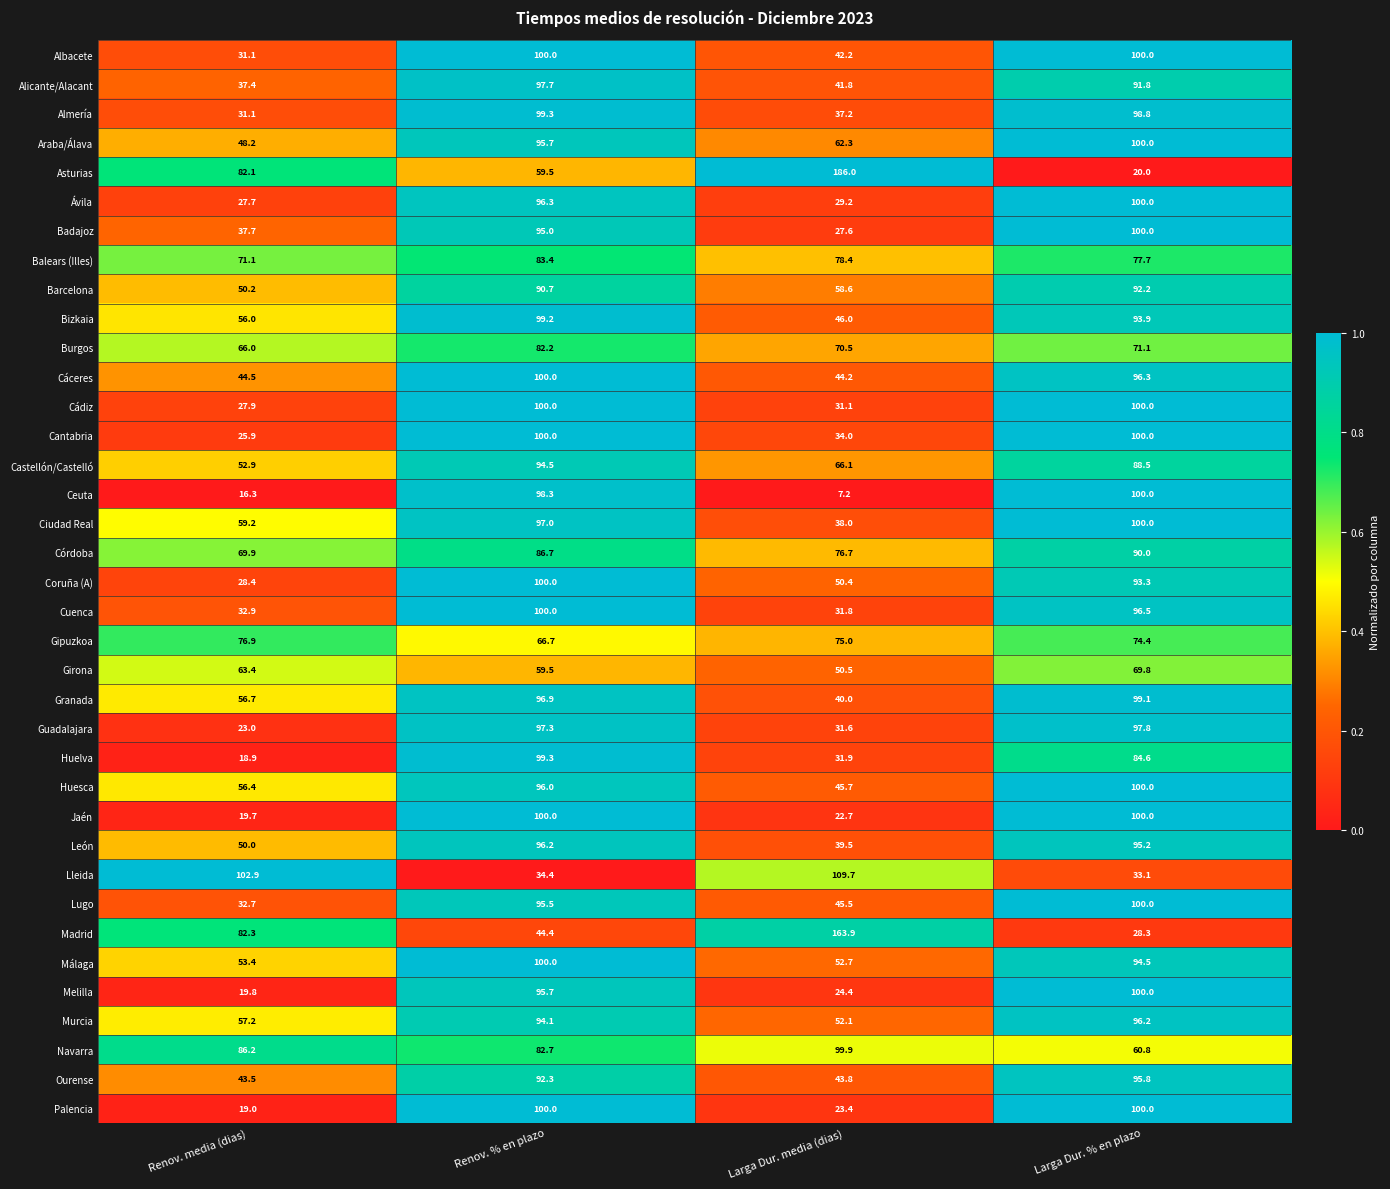

What is the total value across all series at Renov. % en plazo?

3326.5